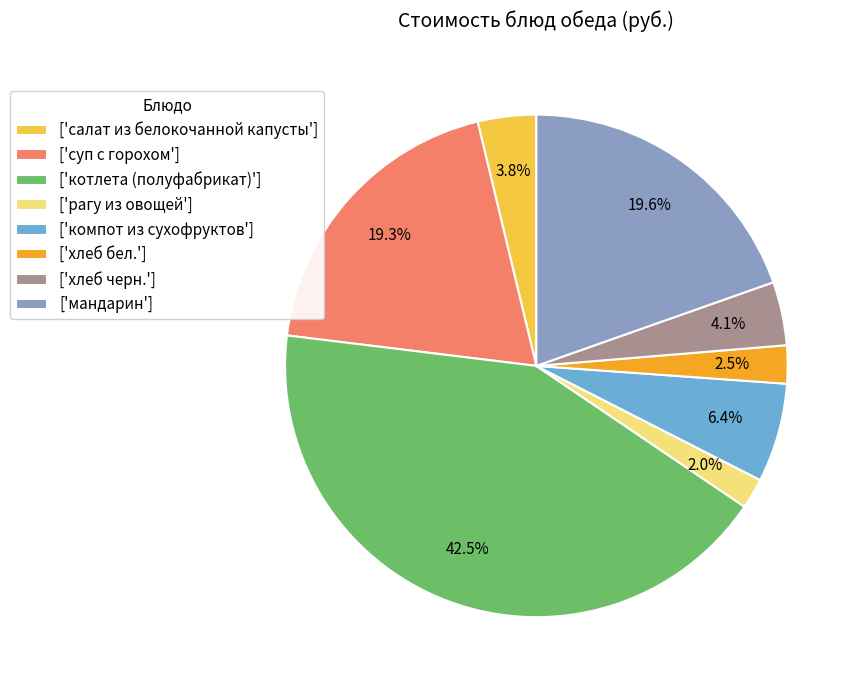

Between ['мандарин'] and ['рагу из овощей'], which is larger?

['мандарин']